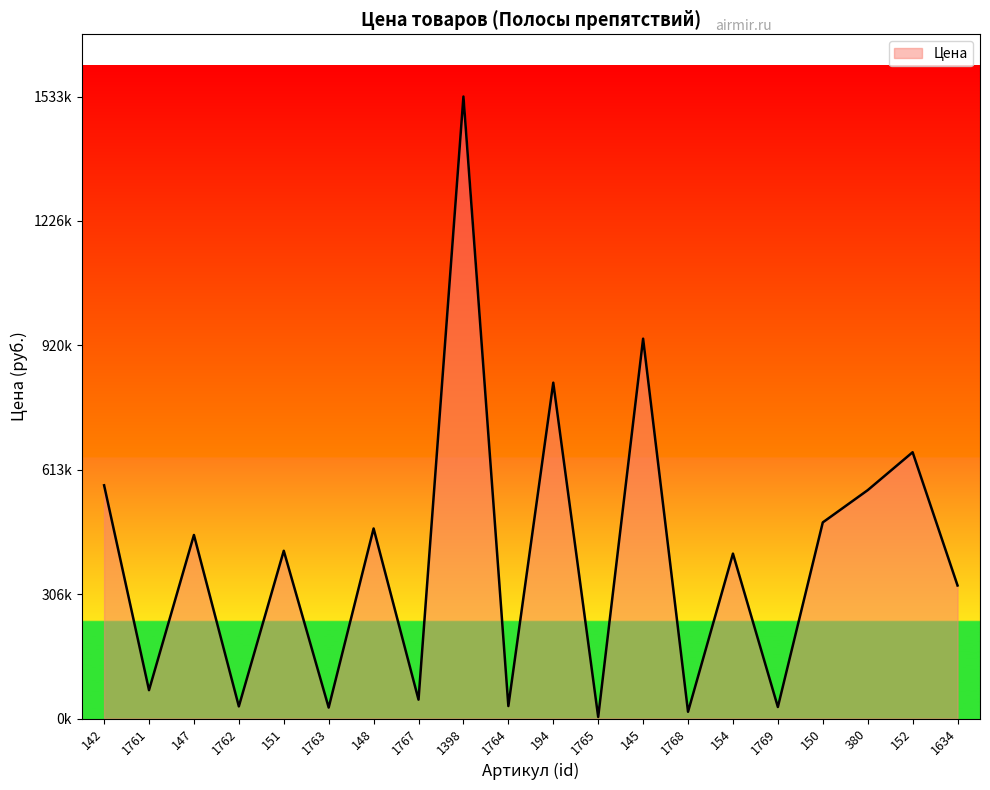

What is the label of the 15th point from the right?

1763